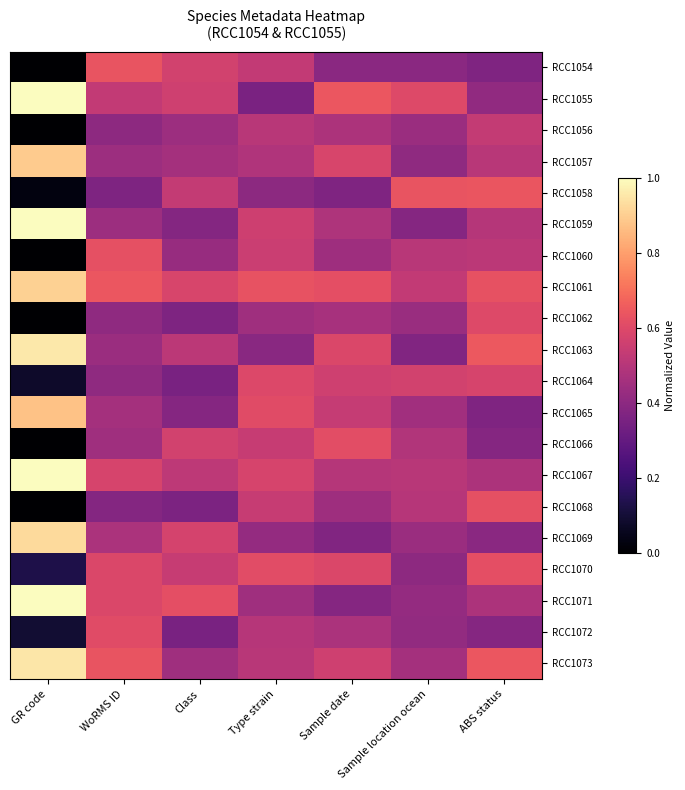

What is the total value across all series at Sample location ocean?

9.4